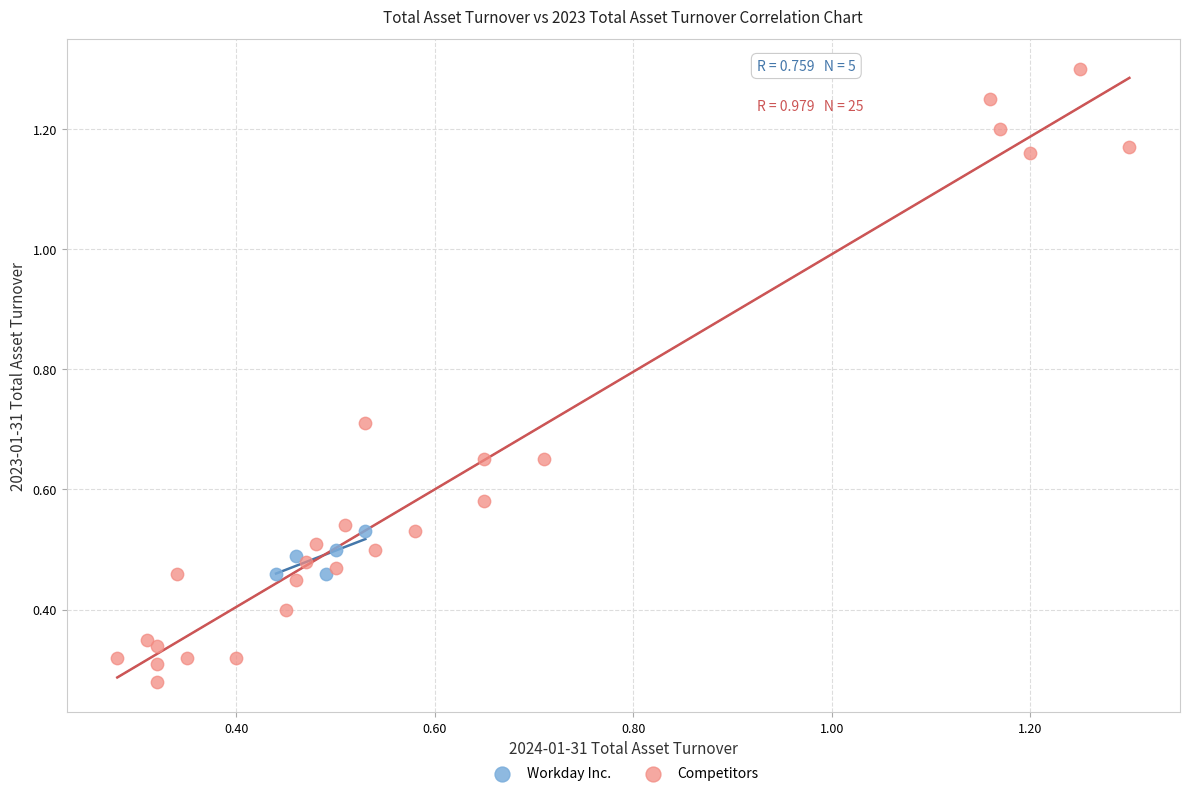

Which series has the widest spread of Y values?

Competitors